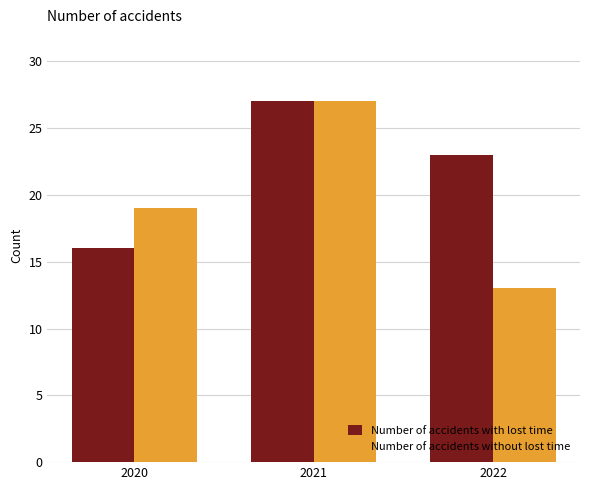

Reading left to right, extract all data points from this chart.

Number of accidents with lost time: 16	27	23
Number of accidents without lost time: 19	27	13